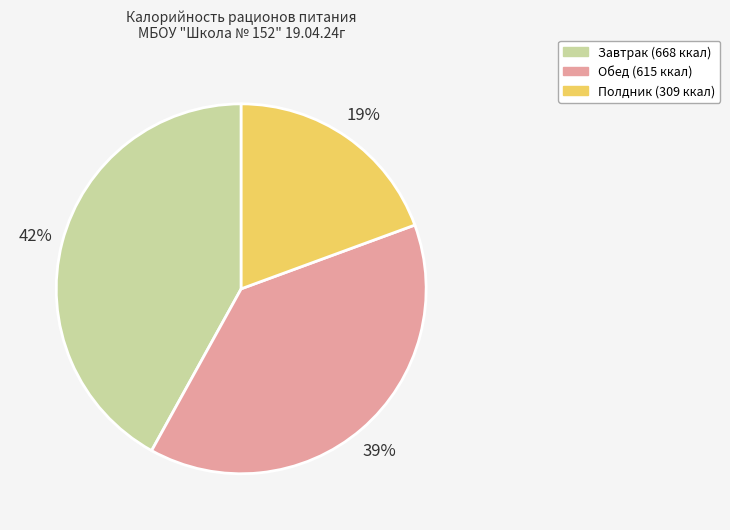

To the nearest percent, what is the combined percentage of Полдник and Обед?

58%